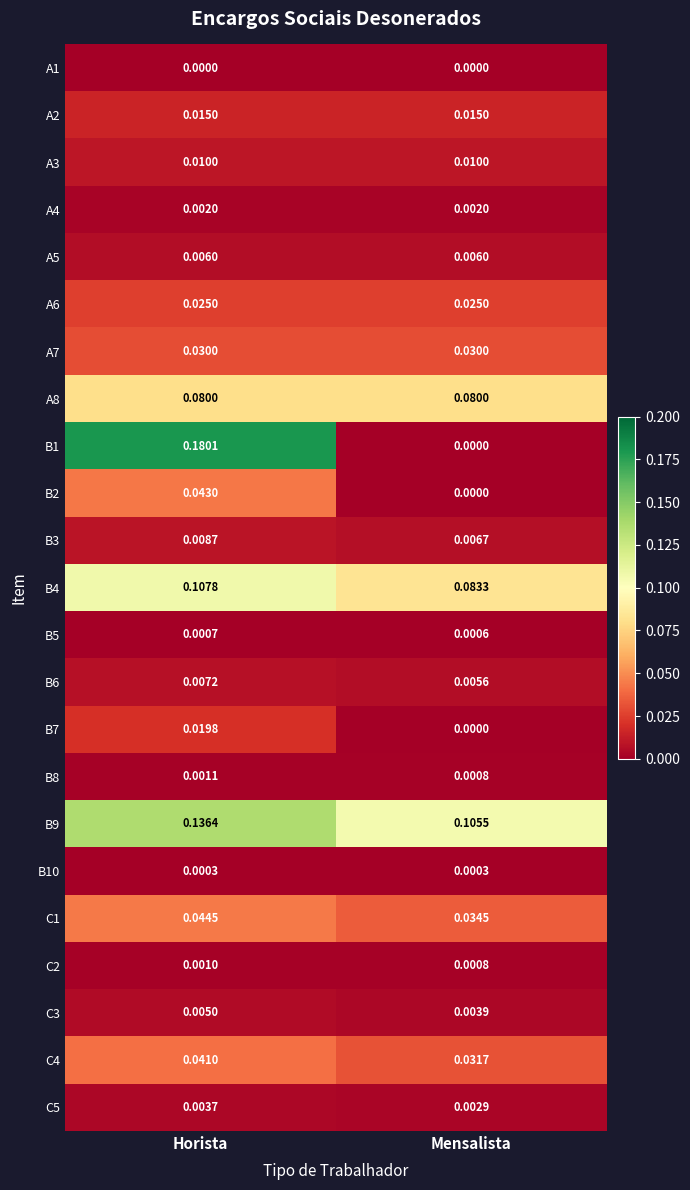

At which category is the sum across all series the highest?

Horista